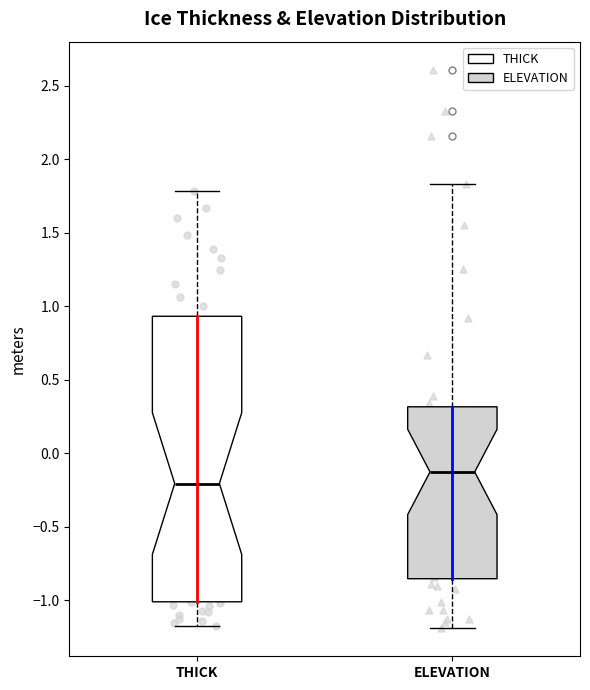

Which box's median line is the highest?

ELEVATION